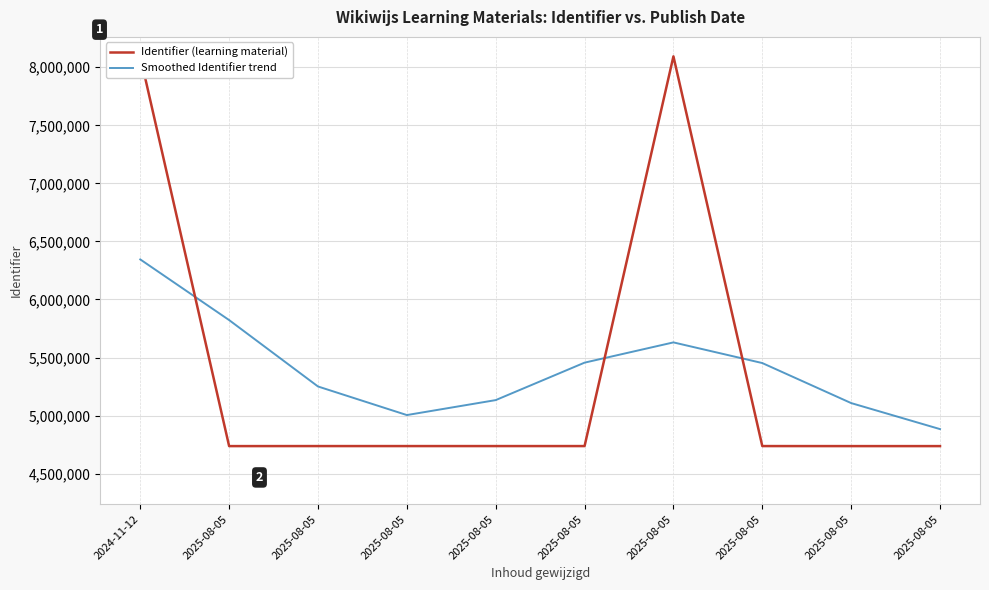

What is the value of the Identifier (learning material) point at the 3rd from the left?

4737485.0